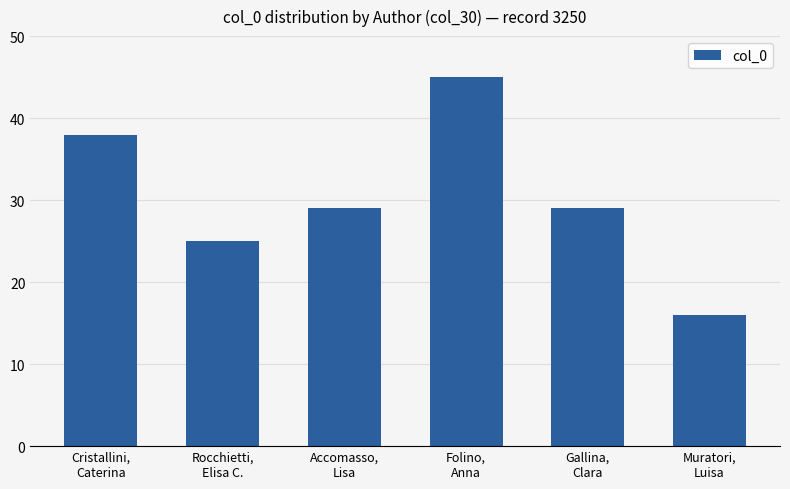

What position from the right is Cristallini,
Caterina?

6